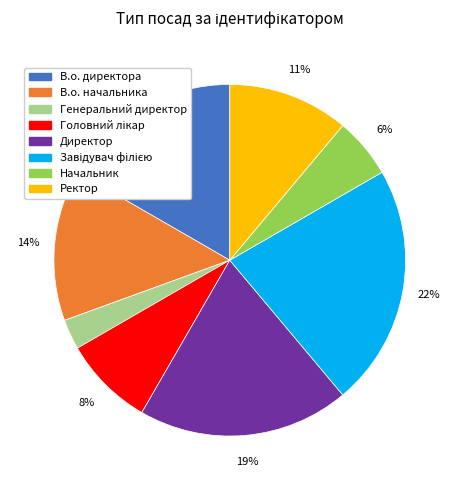

Is it true that В.о. директора is 17% of the pie?

True